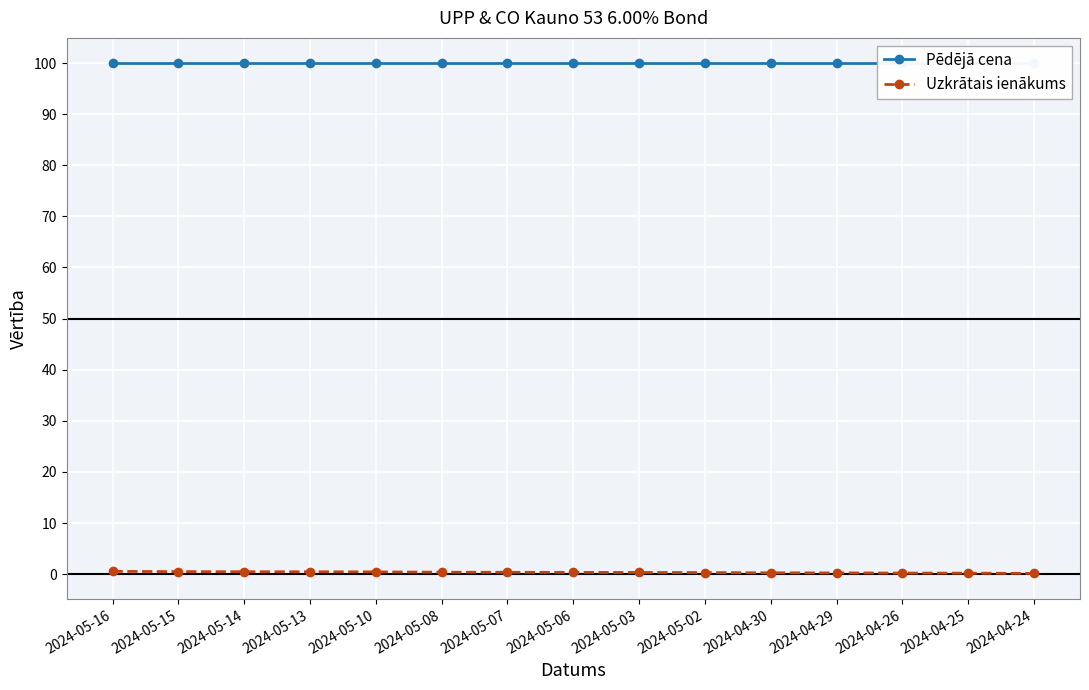

What are all the series names shown in the legend?

Pēdējā cena, Uzkrātais ienākums